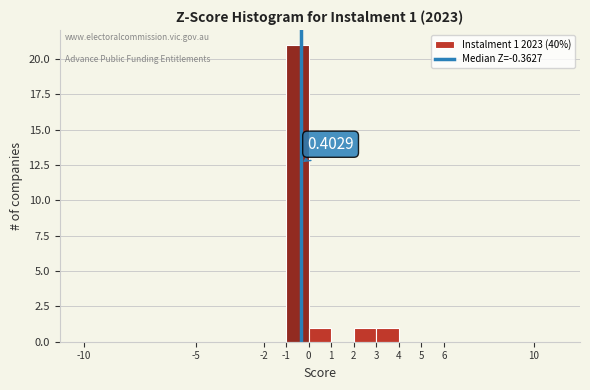

Over which range of the x-axis is the bar tallest?

-1 to 0